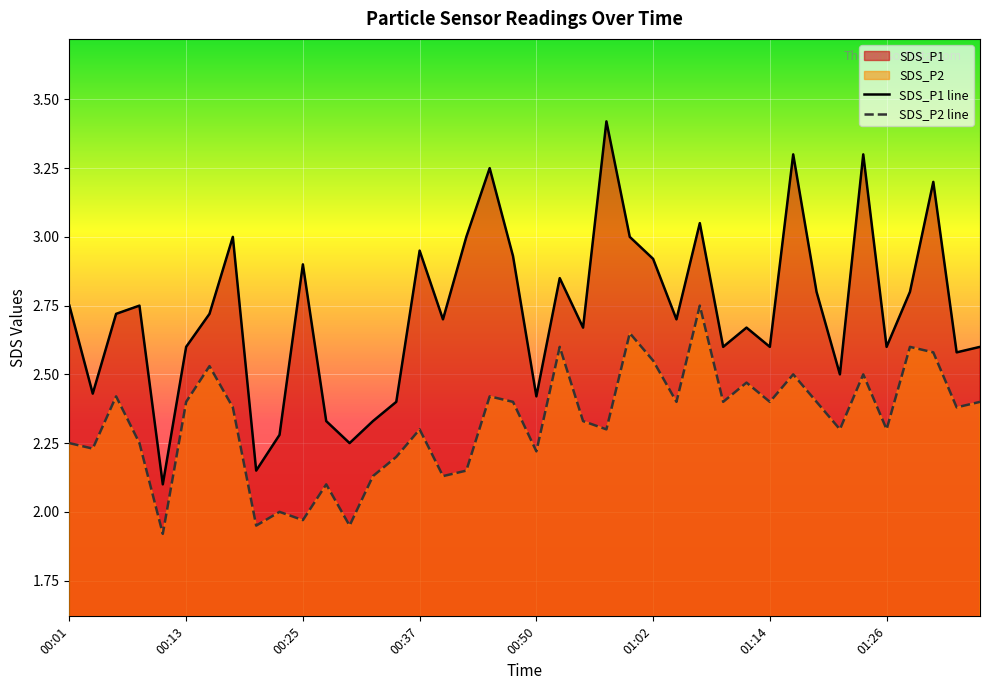

What are all the series names shown in the legend?

SDS_P1, SDS_P2